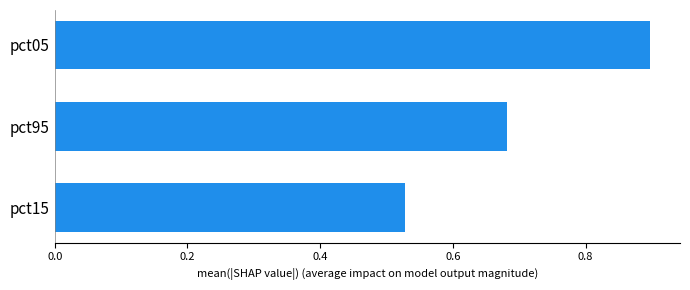

What is the greatest value displayed?

0.9